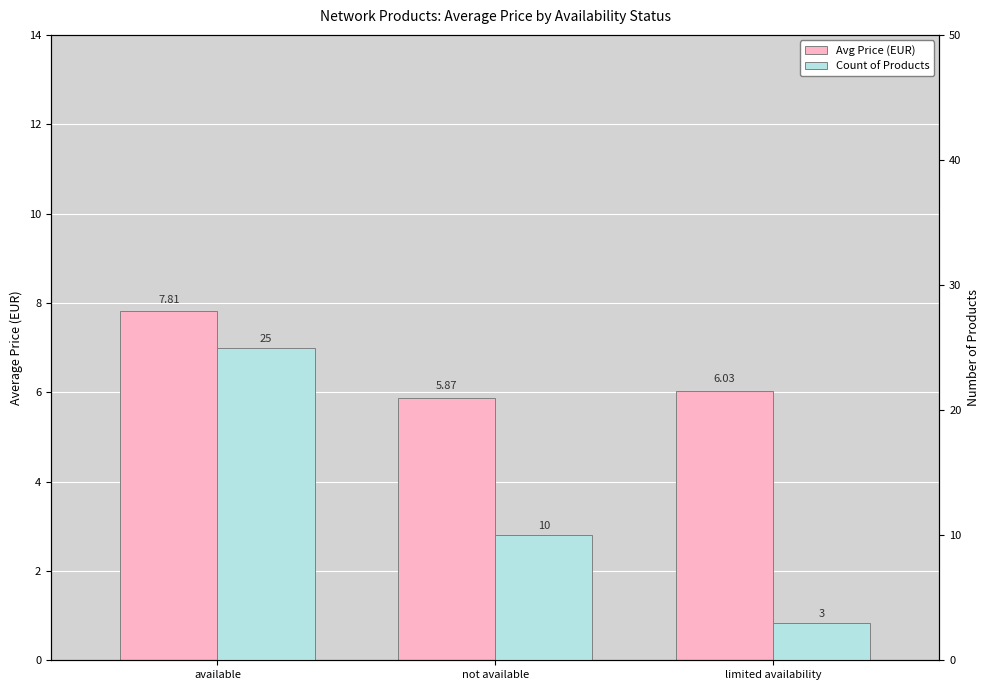

The value of Avg Price (EUR) at not available is 5.9. True or false?

True